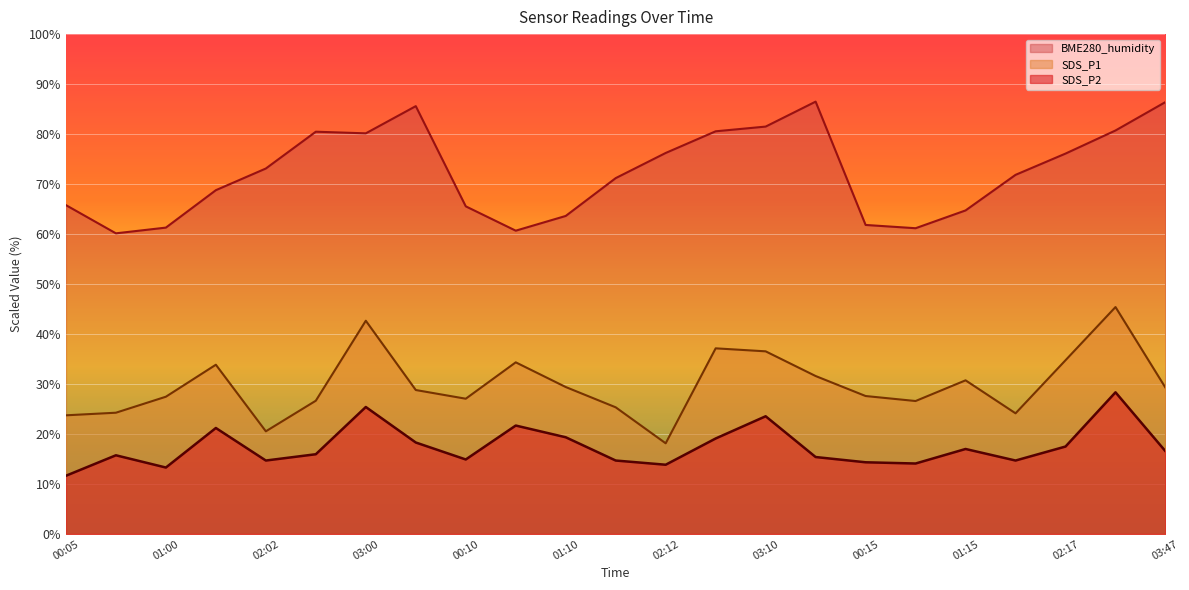

True or false: SDS_P1 has a value of 16.4 at 02:44.

False